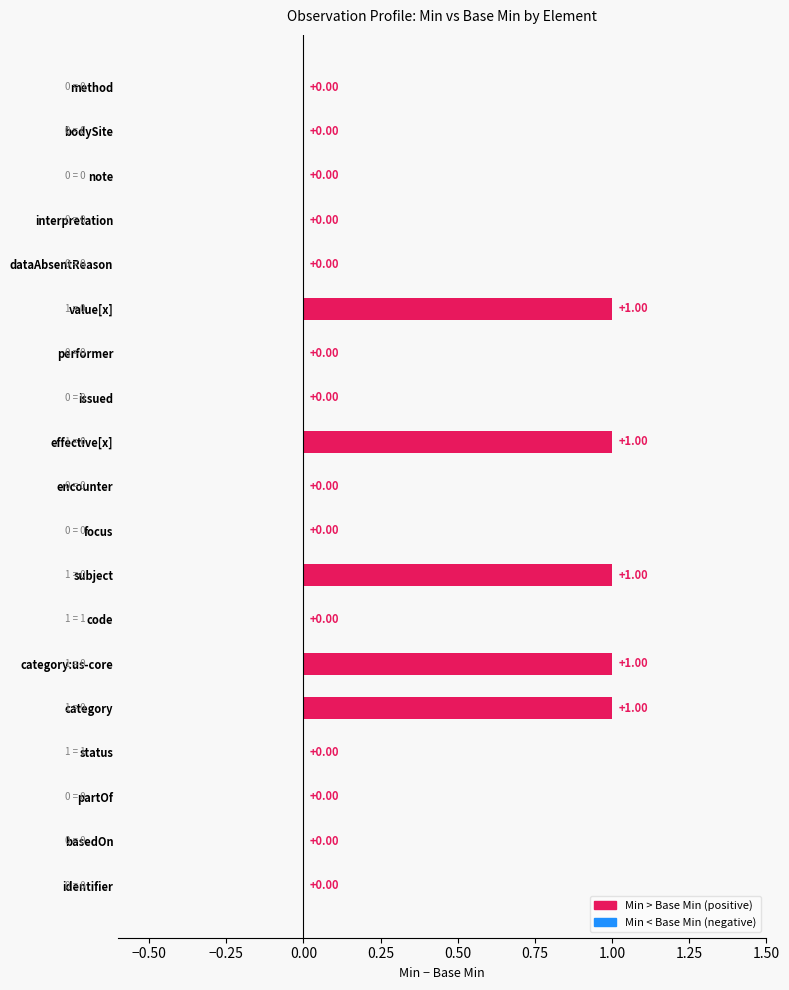

What position from the right is Observation.basedOn?

18